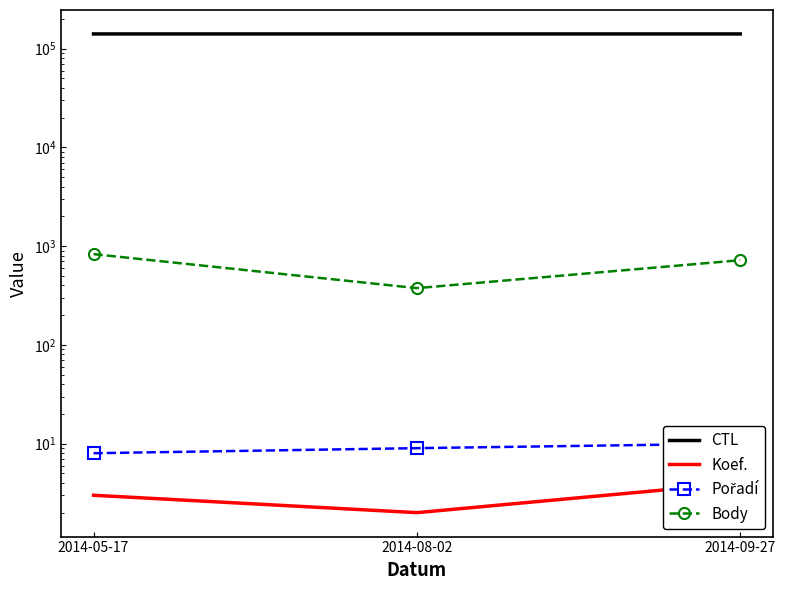

Count the number of data series in this chart.

4